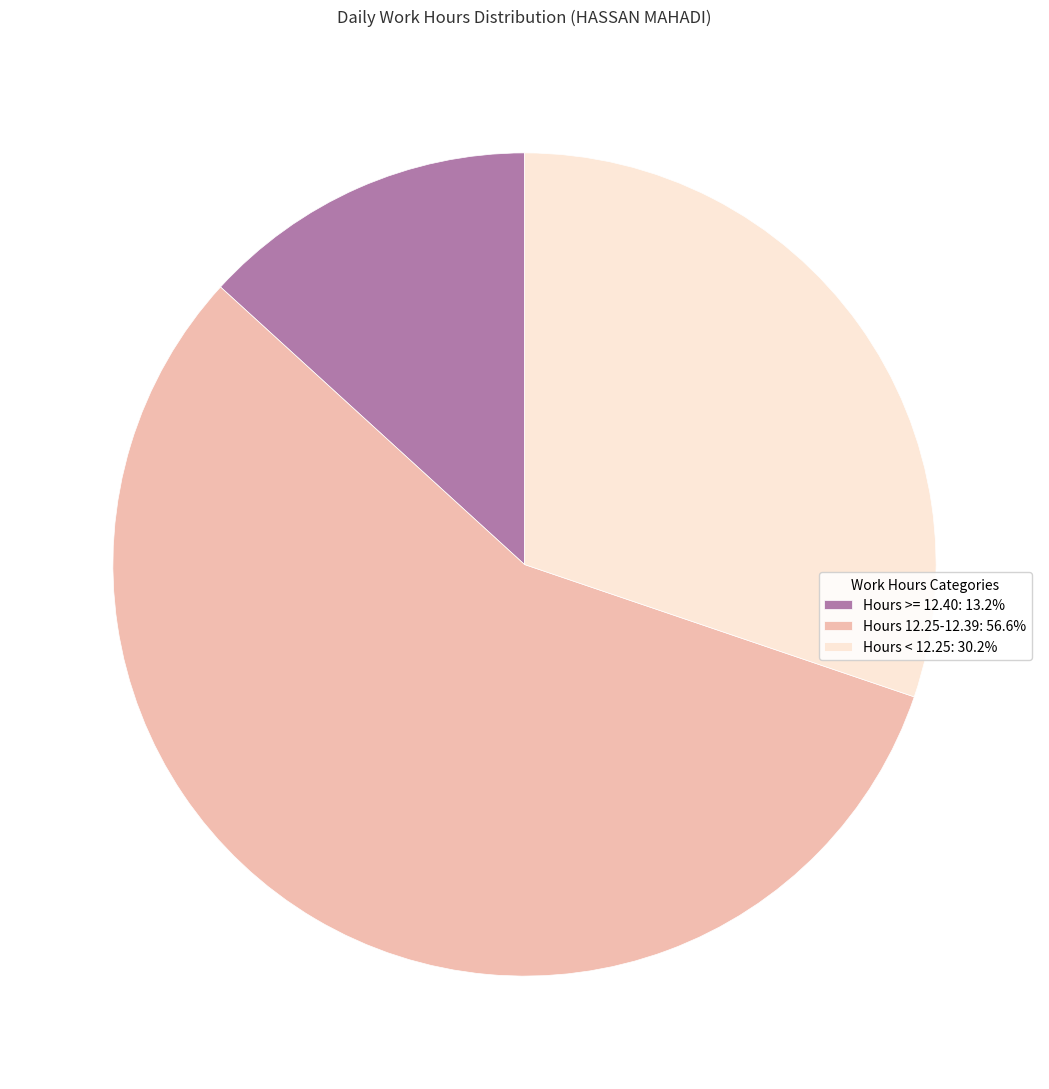

Does Hours >= 12.40: 13.2% account for over 50% of the chart?

No